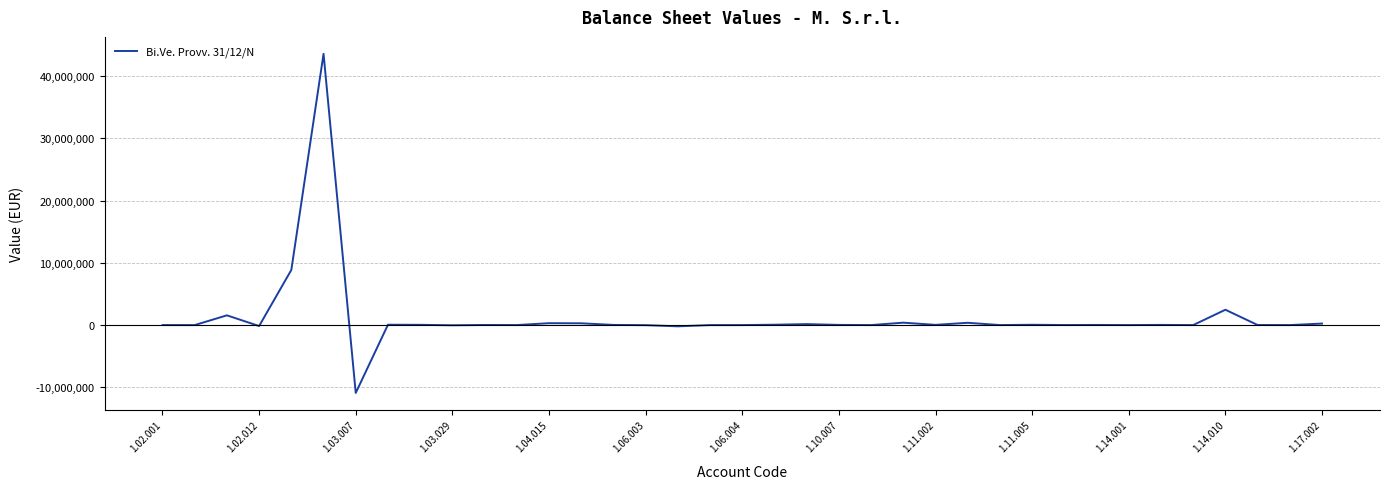

What is the smallest value displayed?

-10895091.4